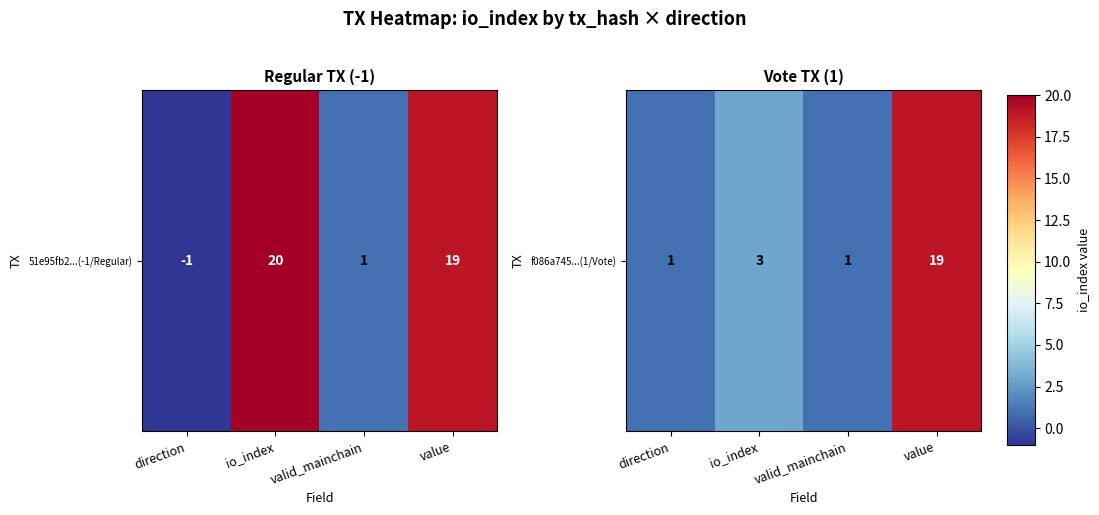

What is the ratio of the value at io_index to the value at valid_mainchain?

3.0